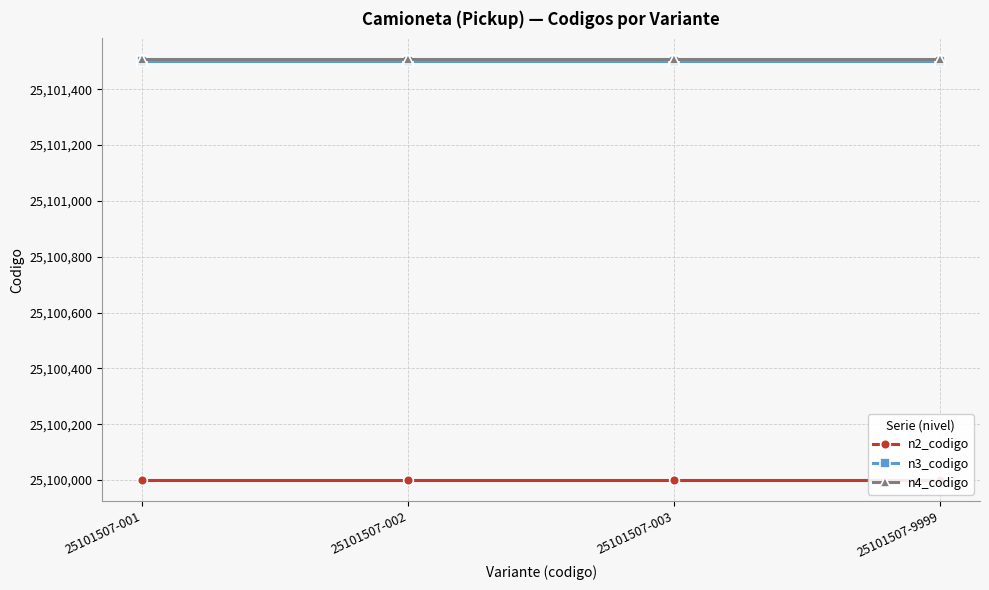

What is the spread (max minus min) of values at 25101507-002?

1507